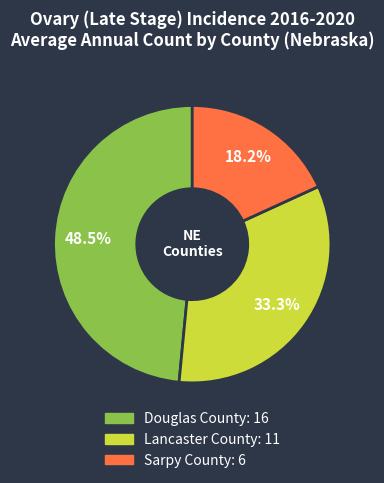

Which category has the smallest portion of the pie?

Sarpy County